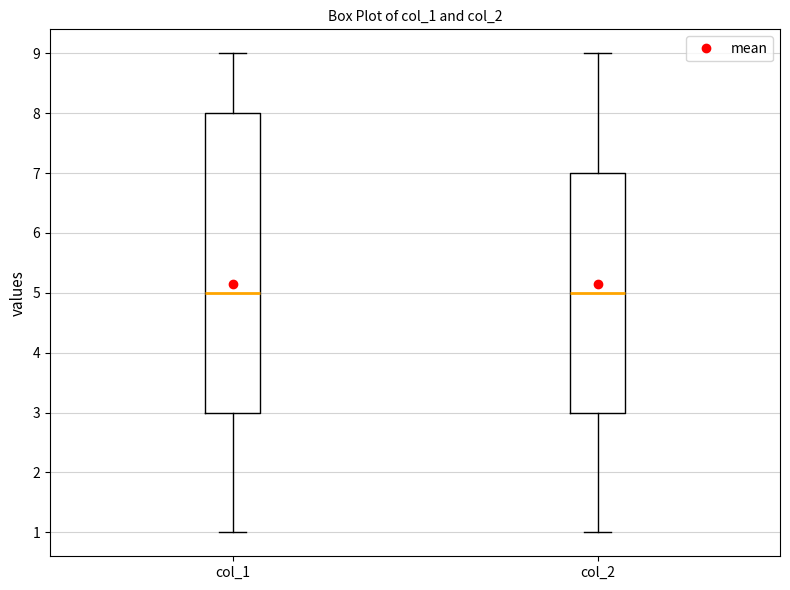

Where is the lower edge of the box for col_1 on the y-axis? The values are not printed on the chart, so give them approximately, as read against the axis.

3